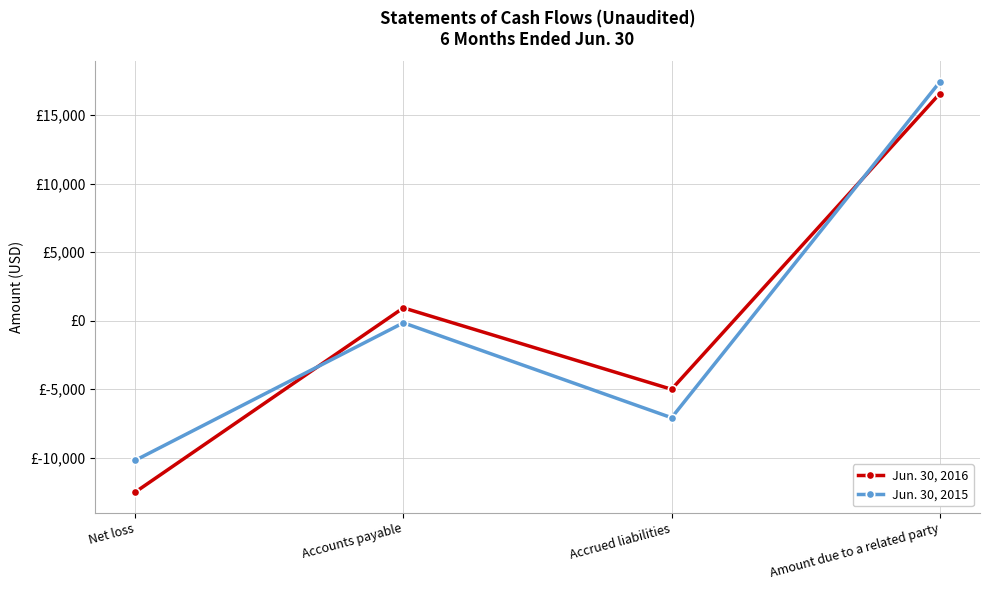

Is this an area chart (filled region under the line)?

No